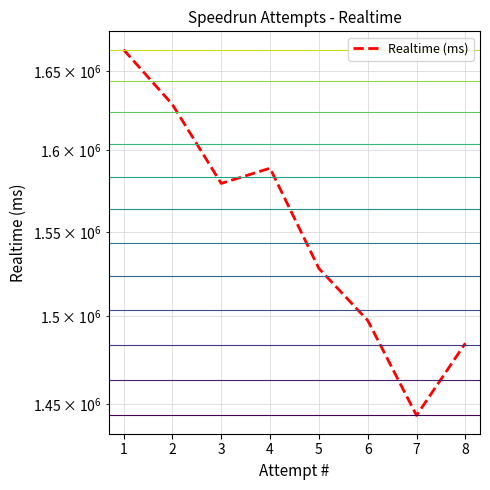

What is the smallest value displayed?

1443496